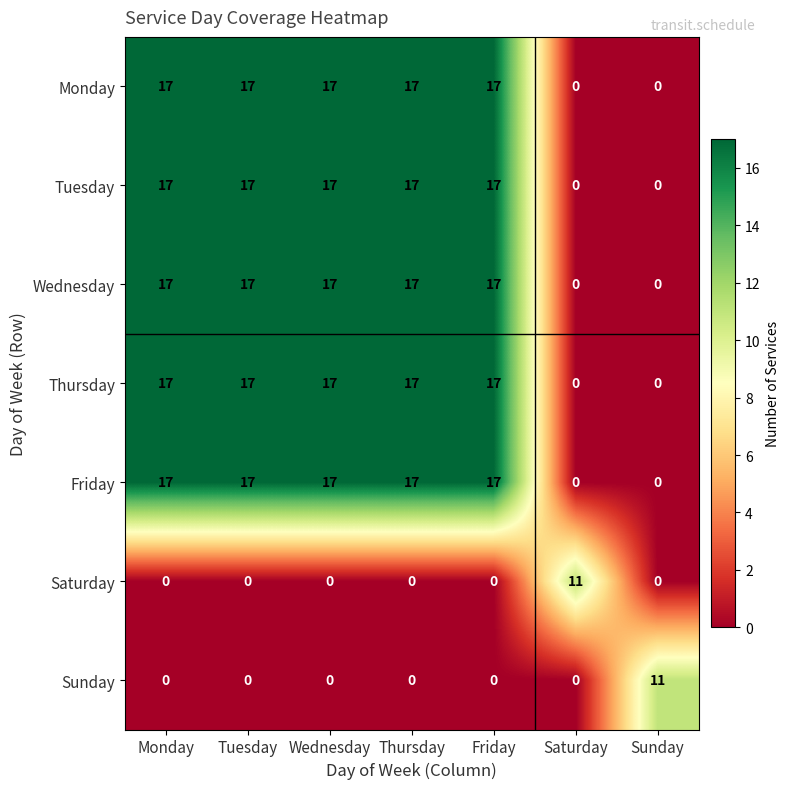

What is the difference between the second highest and minimum values in the Wednesday series?

17